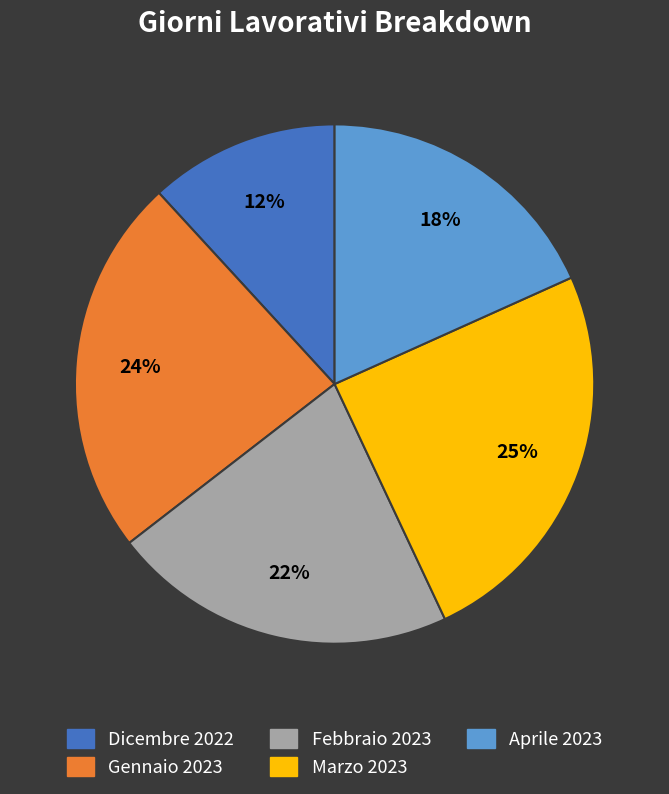

Is there any slice that represents more than half of the pie?

No